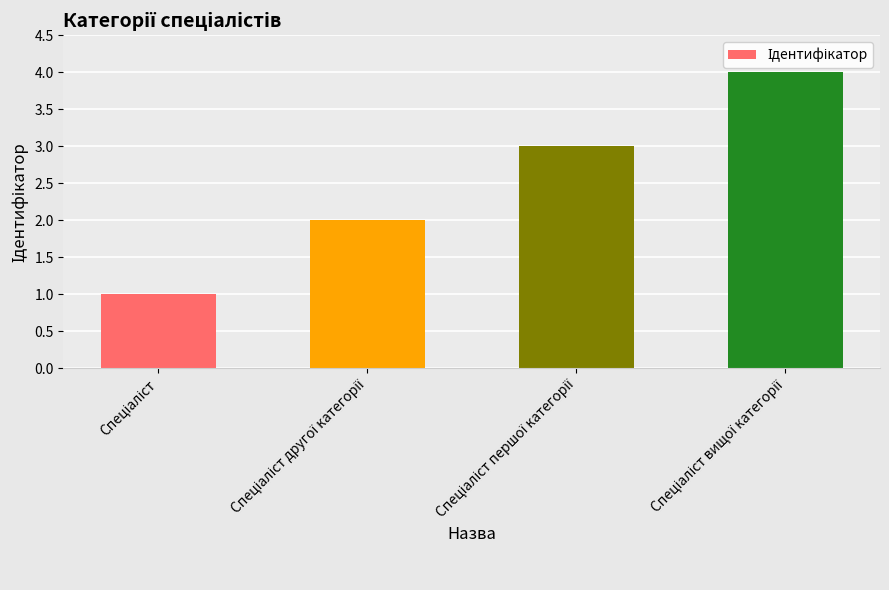

What is the difference between the maximum and minimum values?

3